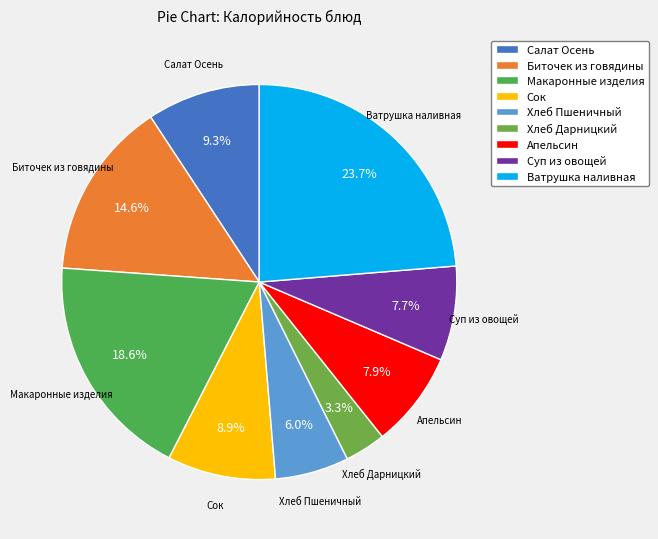

Which has a higher value, Салат Осень or Ватрушка наливная?

Ватрушка наливная